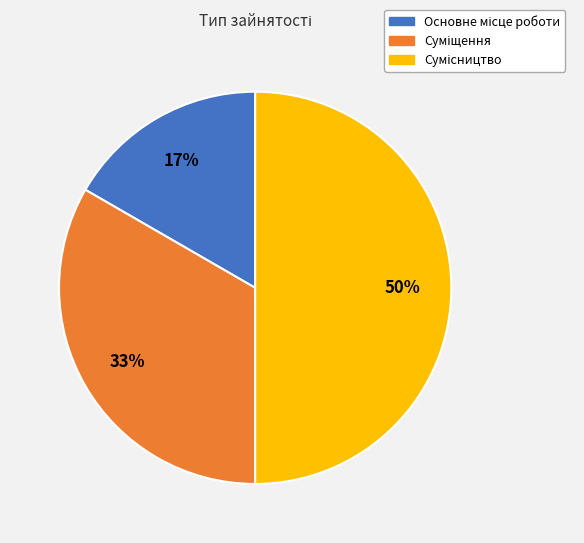

To the nearest percent, what is the difference between the largest and smallest slice percentages?

33%